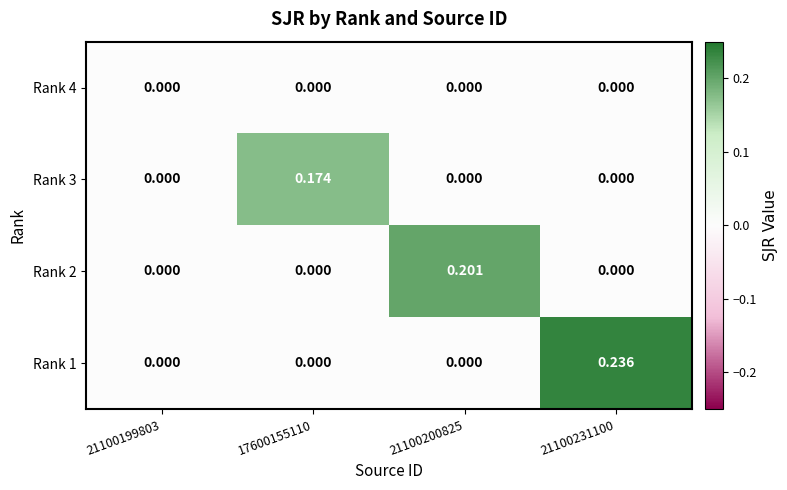

Is the value of Rank 1 at 21100231100 greater than the value of Rank 3 at 21100200825?

Yes